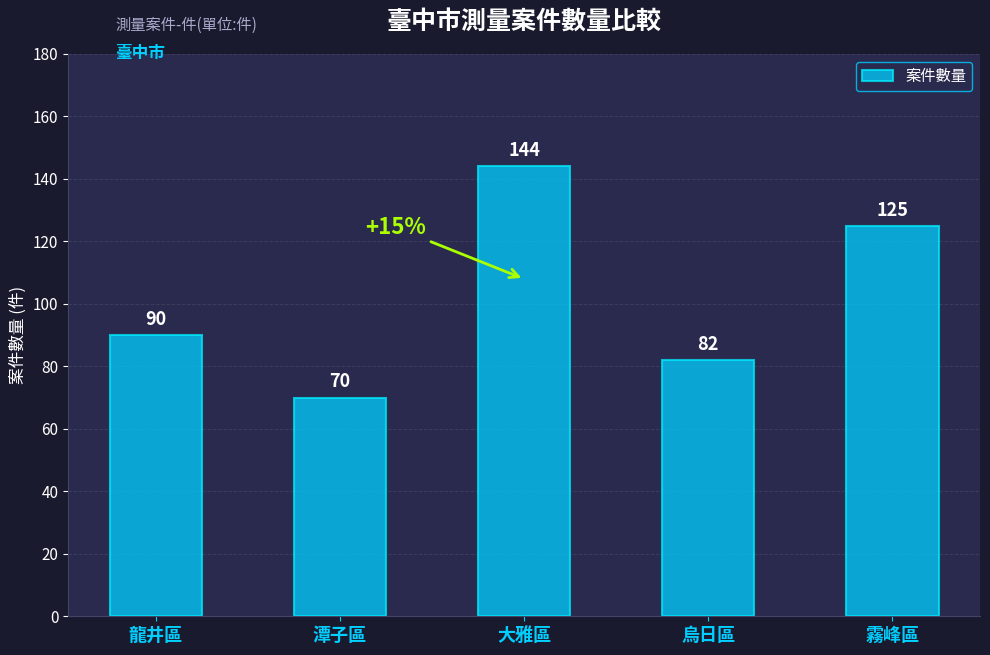

What is the change in value from 潭子區 to 烏日區?

+12